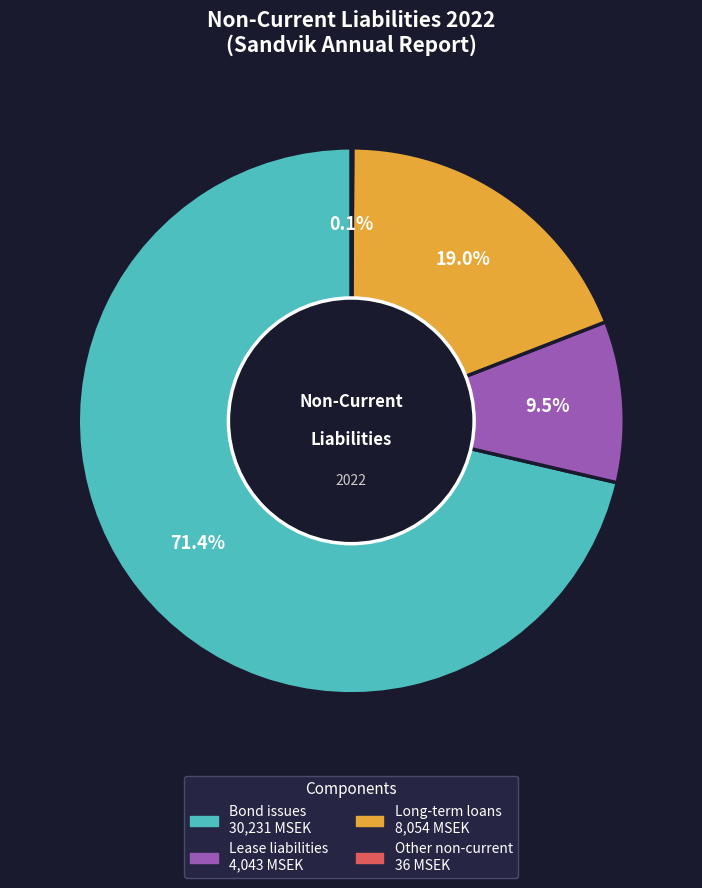

Is there a majority slice in this chart?

Yes